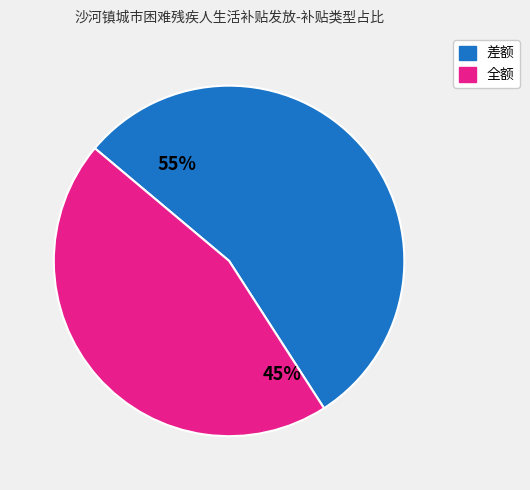

To the nearest percent, what is the difference between the largest and smallest slice percentages?

10%